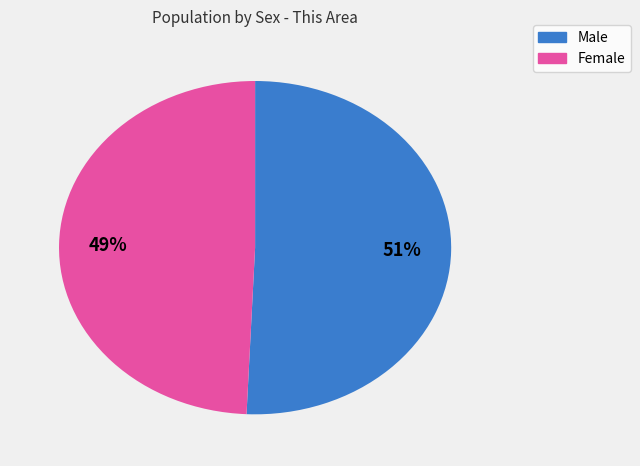

Is it true that Male is 51% of the pie?

True